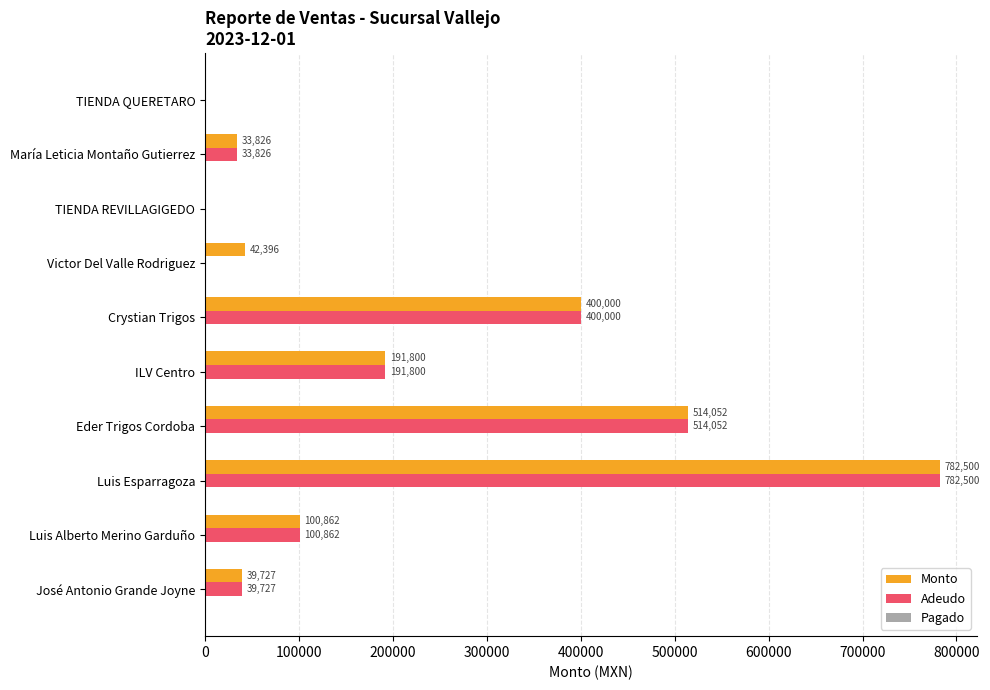

Which series has the largest total across all categories?

Monto